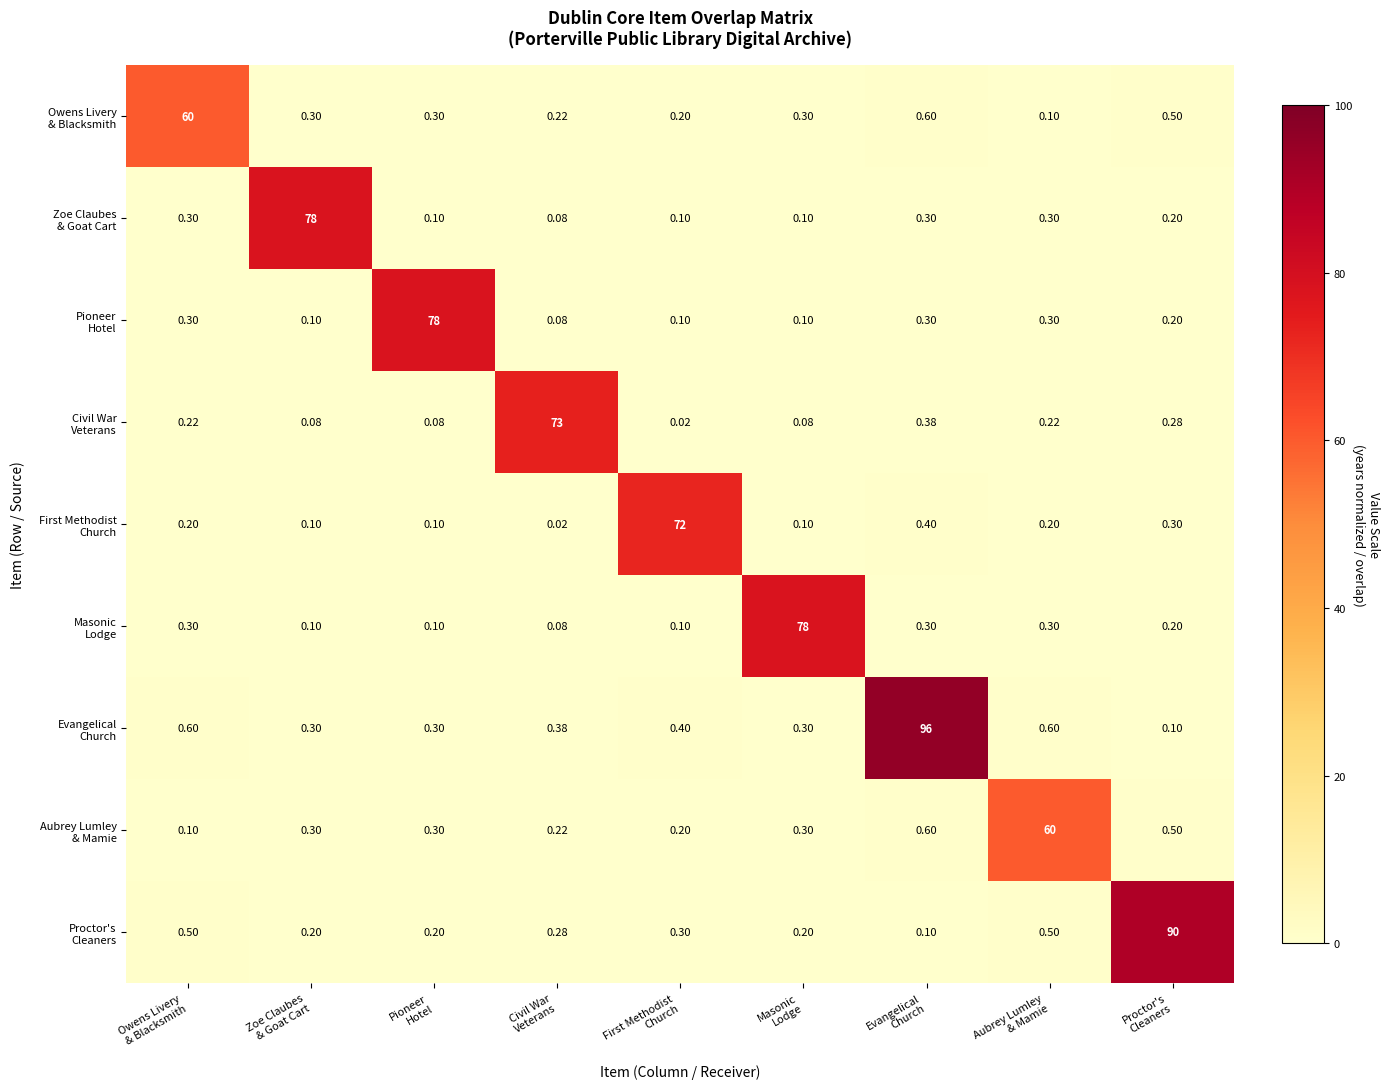

Which series has the largest range (max minus min)?

Evangelical Church